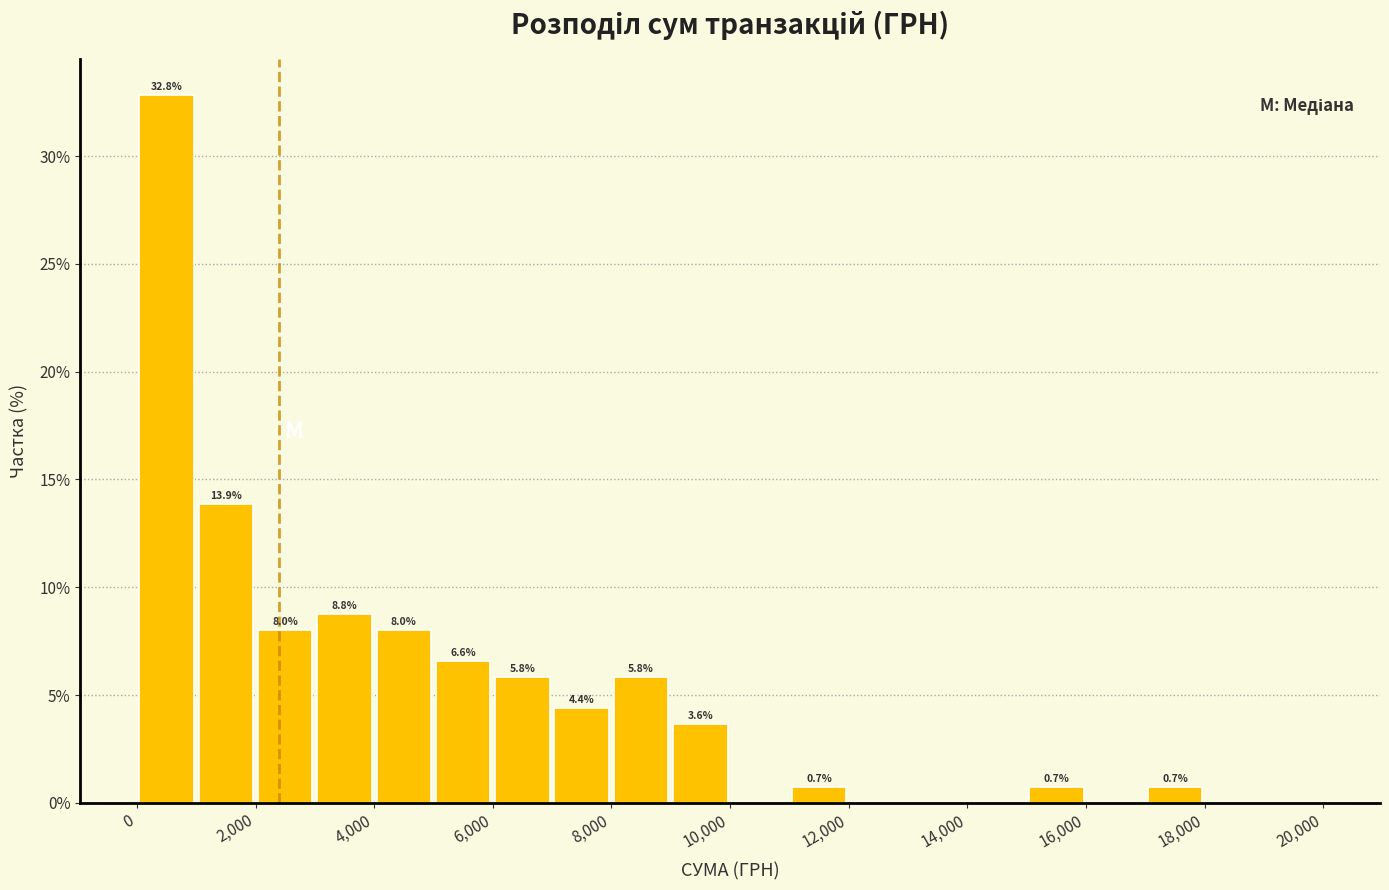

Over which range of the x-axis is the bar tallest?

0 to 1000